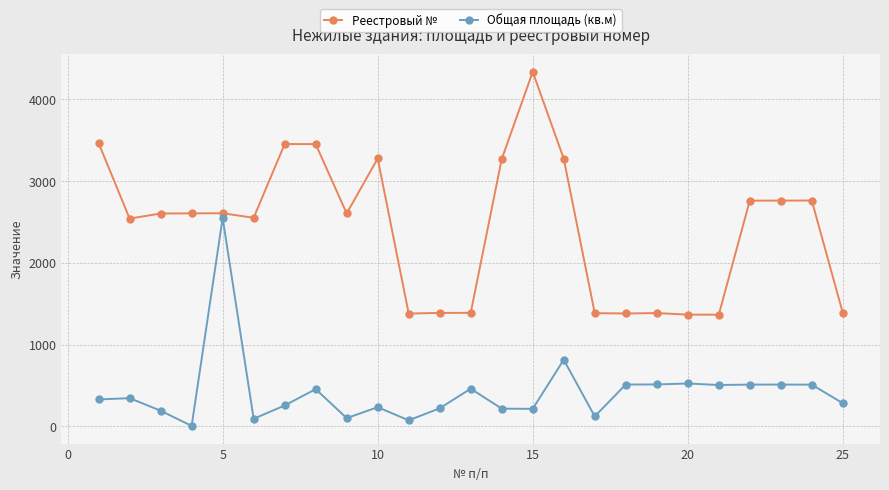

In Общая площадь (кв.м), how many points are higher than both neighbors (excluding endpoints)?

8